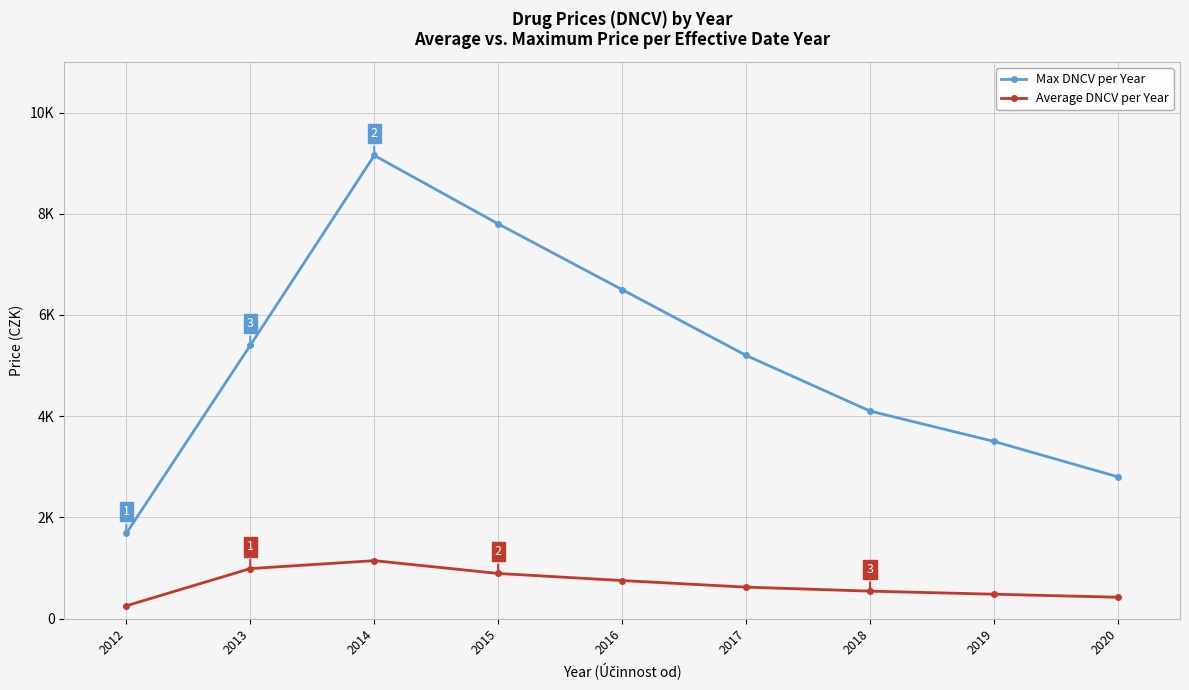

Read the Average DNCV per Year value at 2013.

986.8